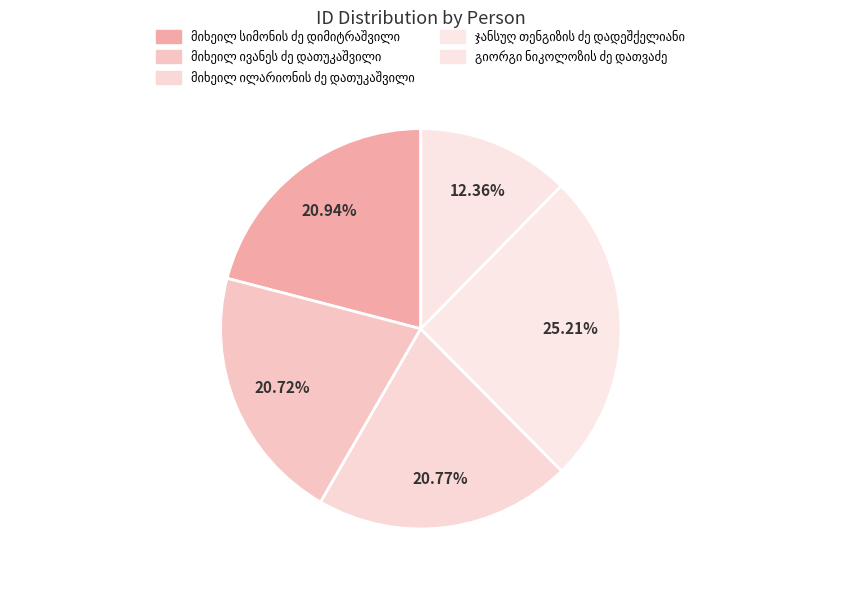

How many segments does this pie chart have?

5